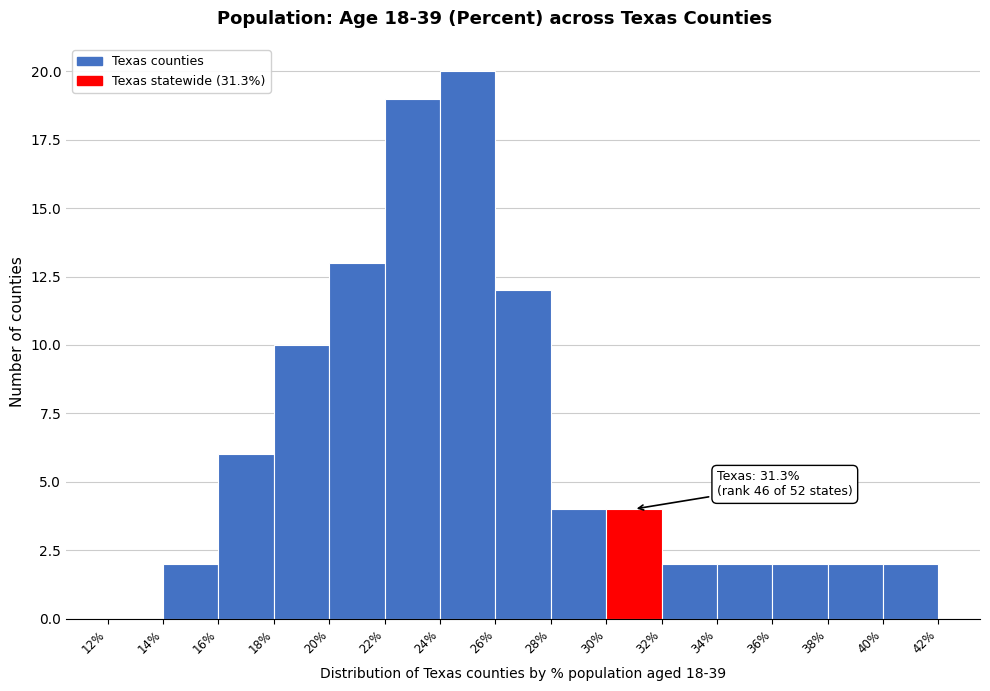

Which range on the x-axis has the tallest bar?

24% to 26%